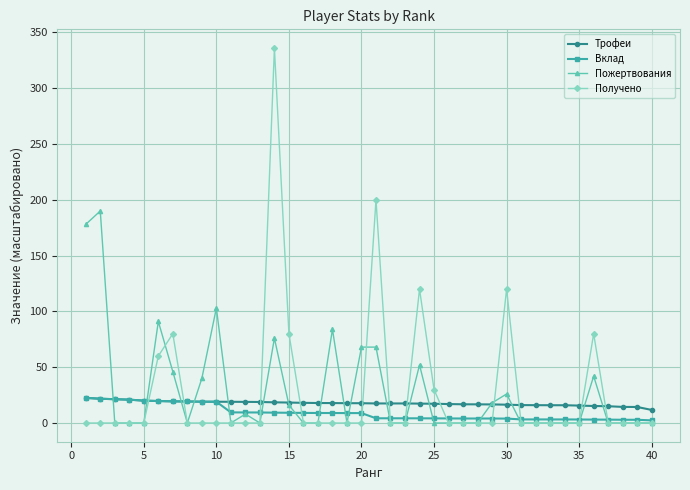

What are all the series names shown in the legend?

Трофеи, Вклад, Пожертвования, Получено